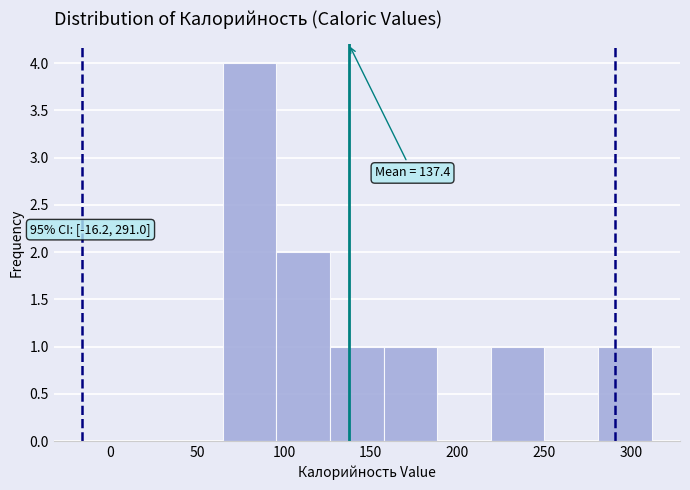

Which range on the x-axis has the tallest bar?

65 to 95